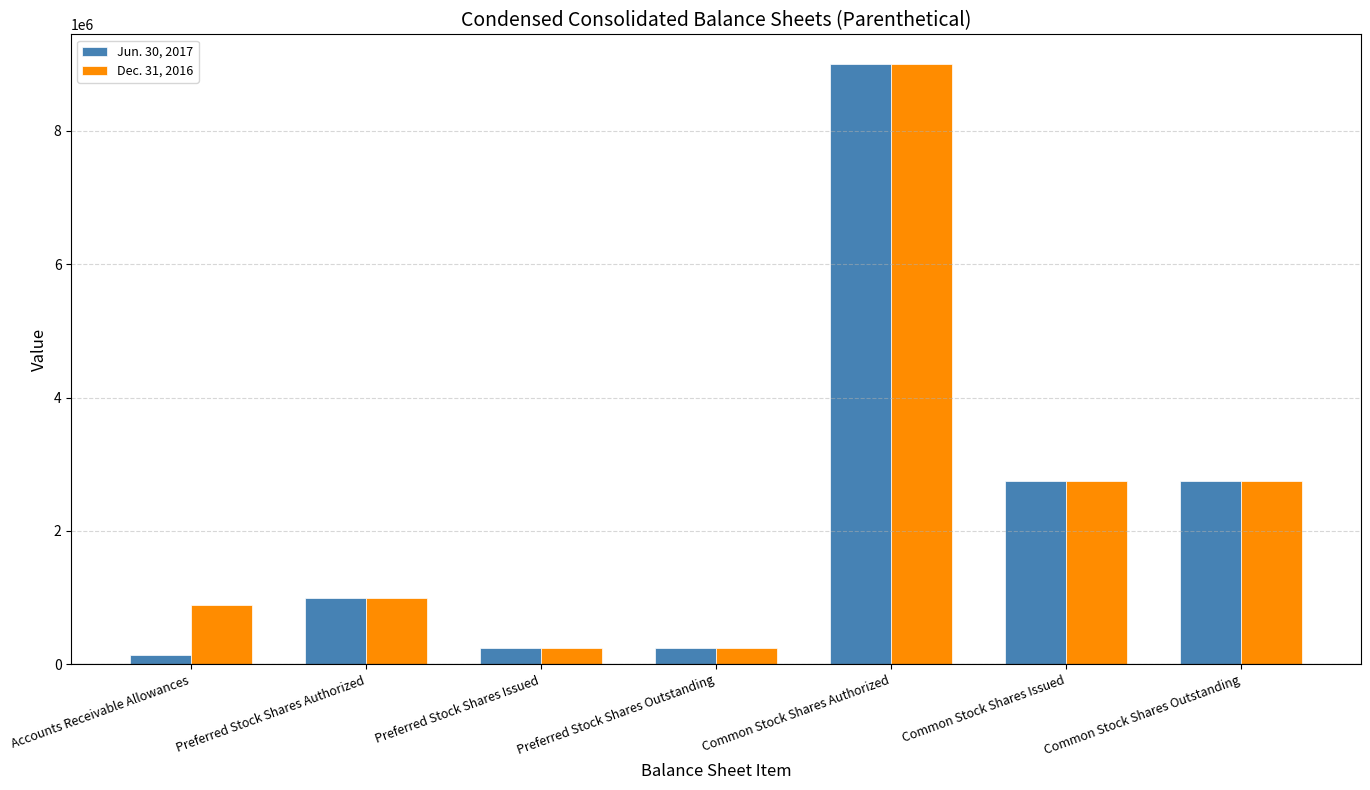

At which label does Dec. 31, 2016 reach its peak?

Common Stock Shares Authorized